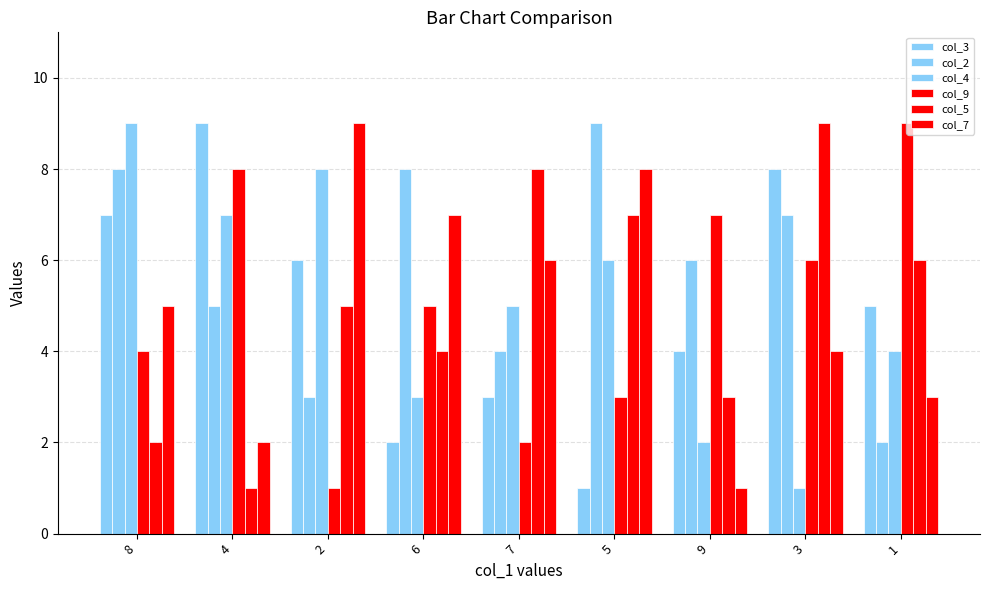

Which series changed the most between 6 and 7?

col_2